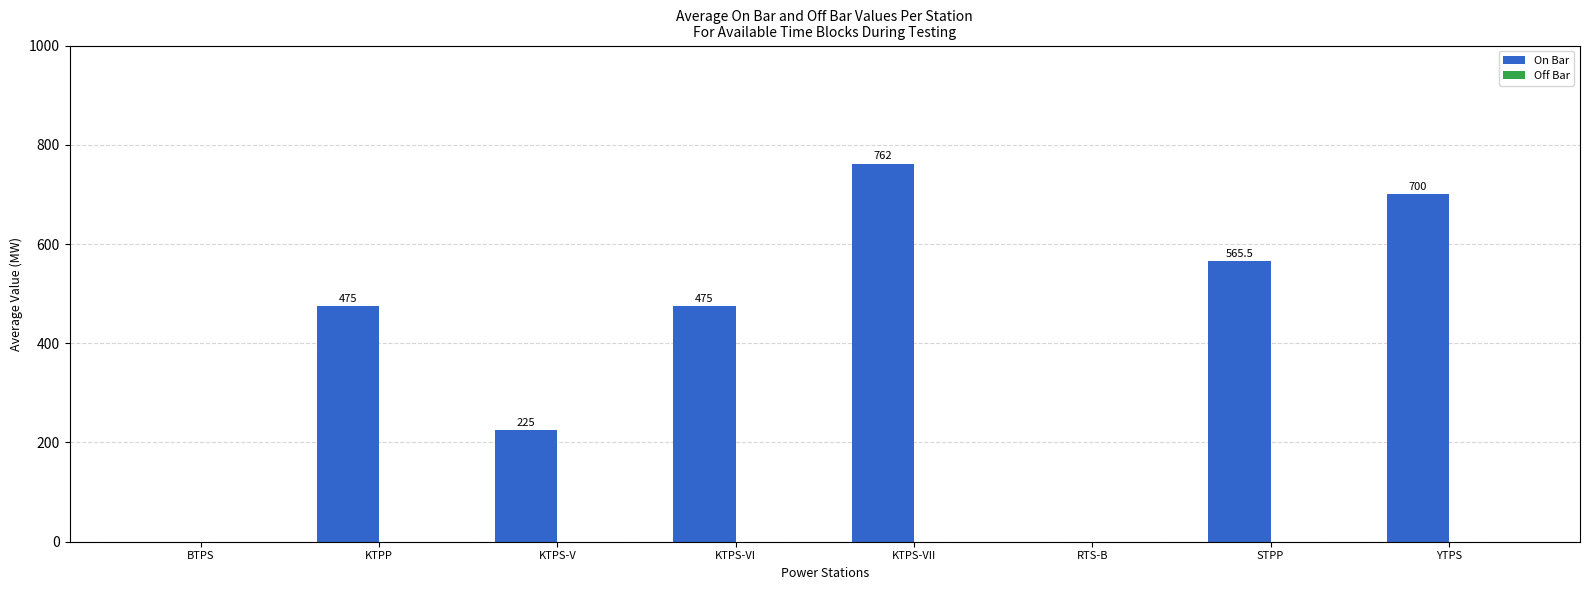

What is the ratio of the value at KTPS-V to the value at STPP?

0.4